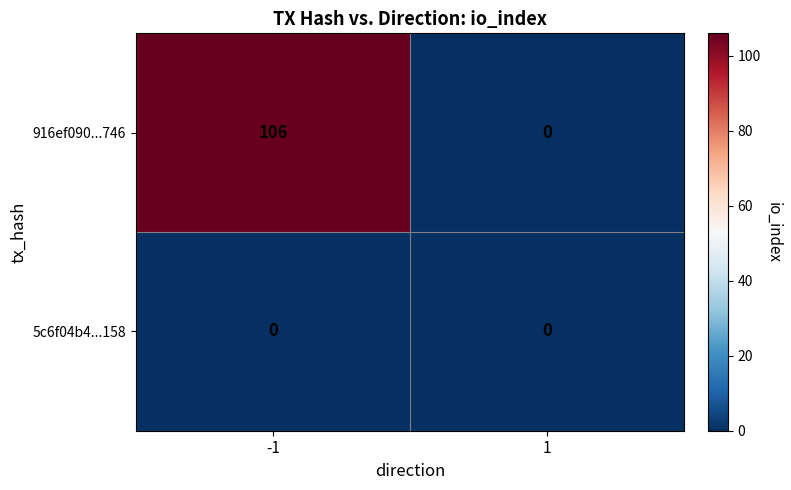

True or false: 916ef090...746 has a value of 0 at 1.

True